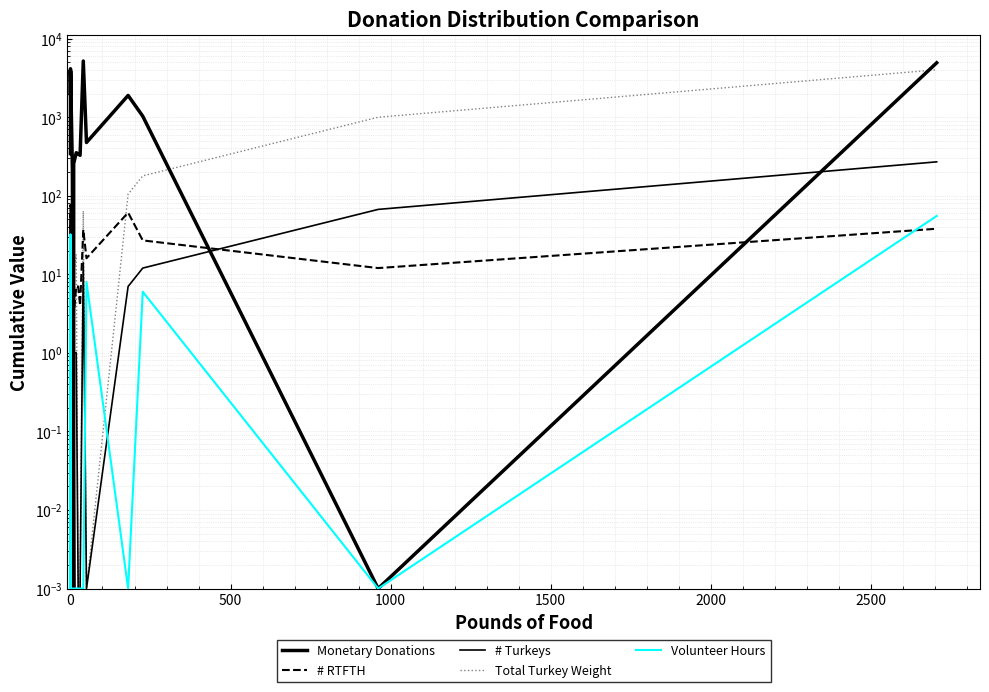

After their last crossing, which series has the higher values: Monetary Donations or Total Turkey Weight?

Monetary Donations